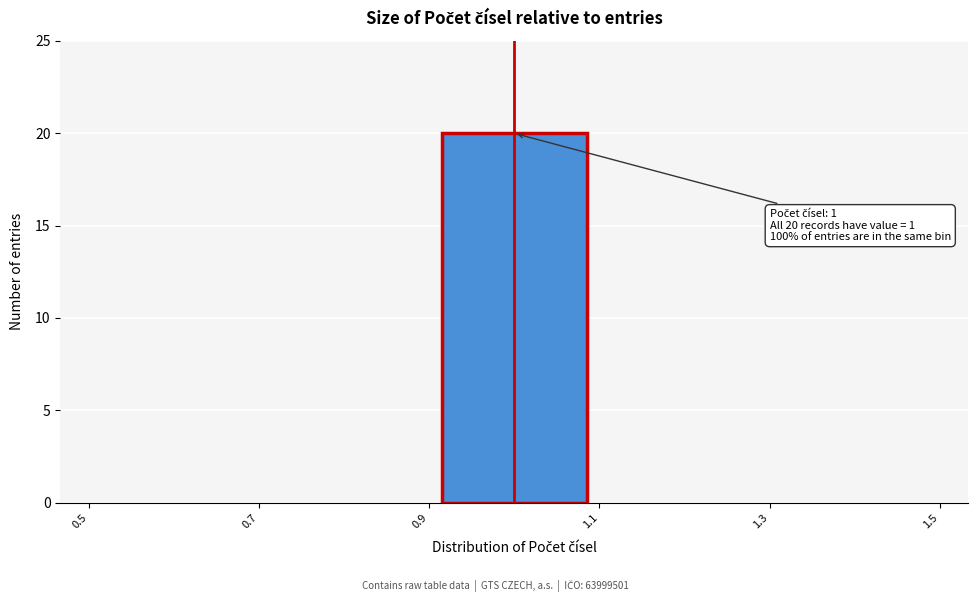

Over which range of the x-axis is the bar tallest?

0.9 to 1.1